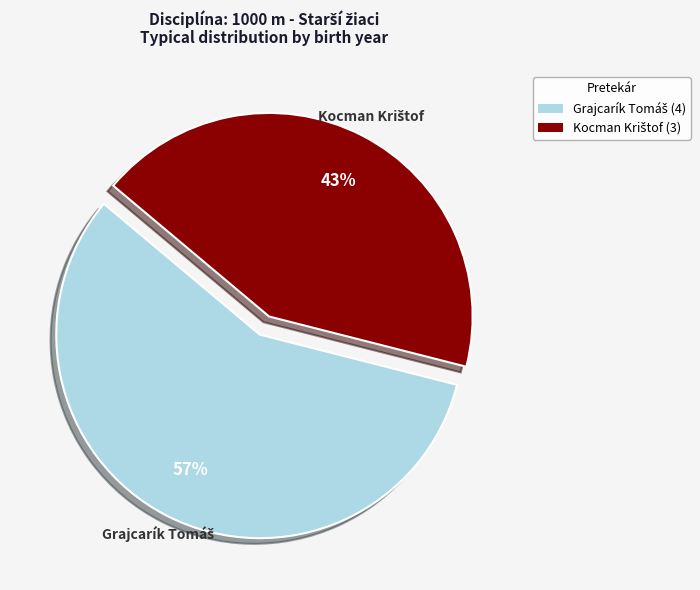

Does any single category account for the majority?

Yes